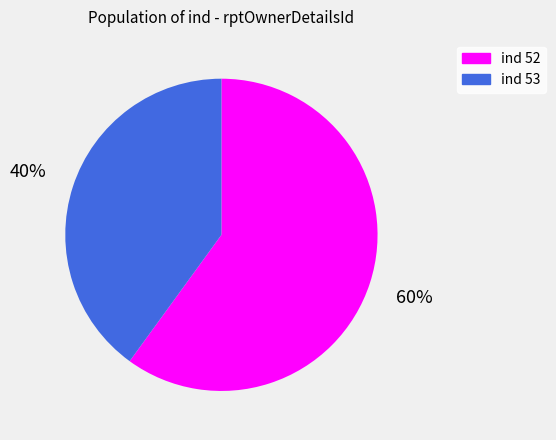

To the nearest percent, what is the difference between the largest and smallest slice percentages?

20%